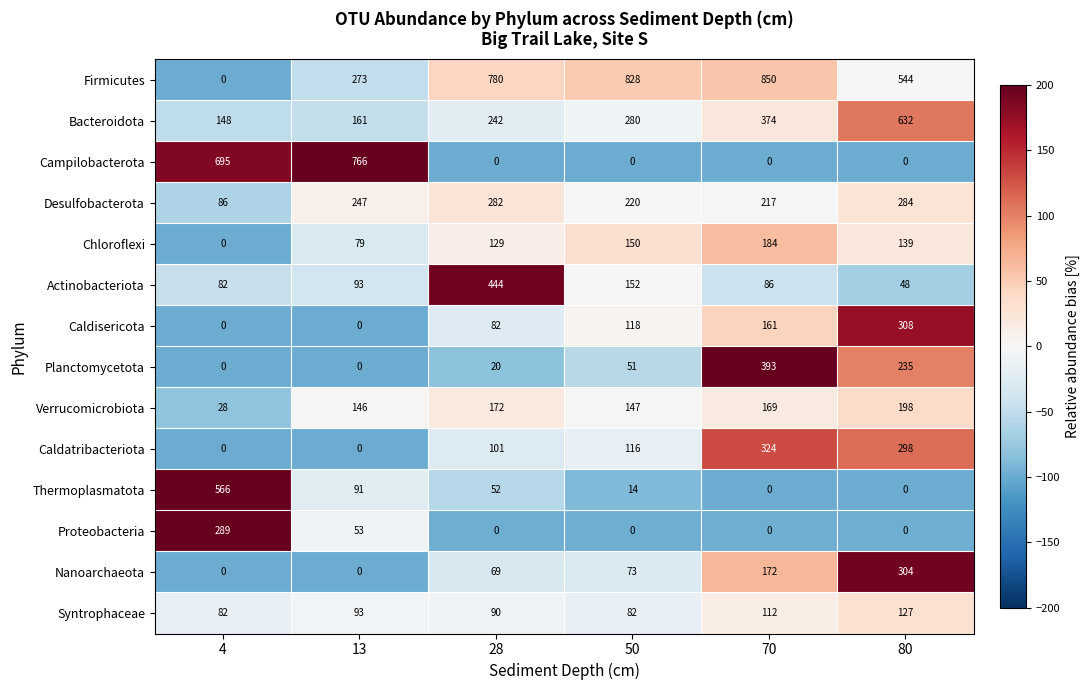

At which category is the sum across all series the highest?

80